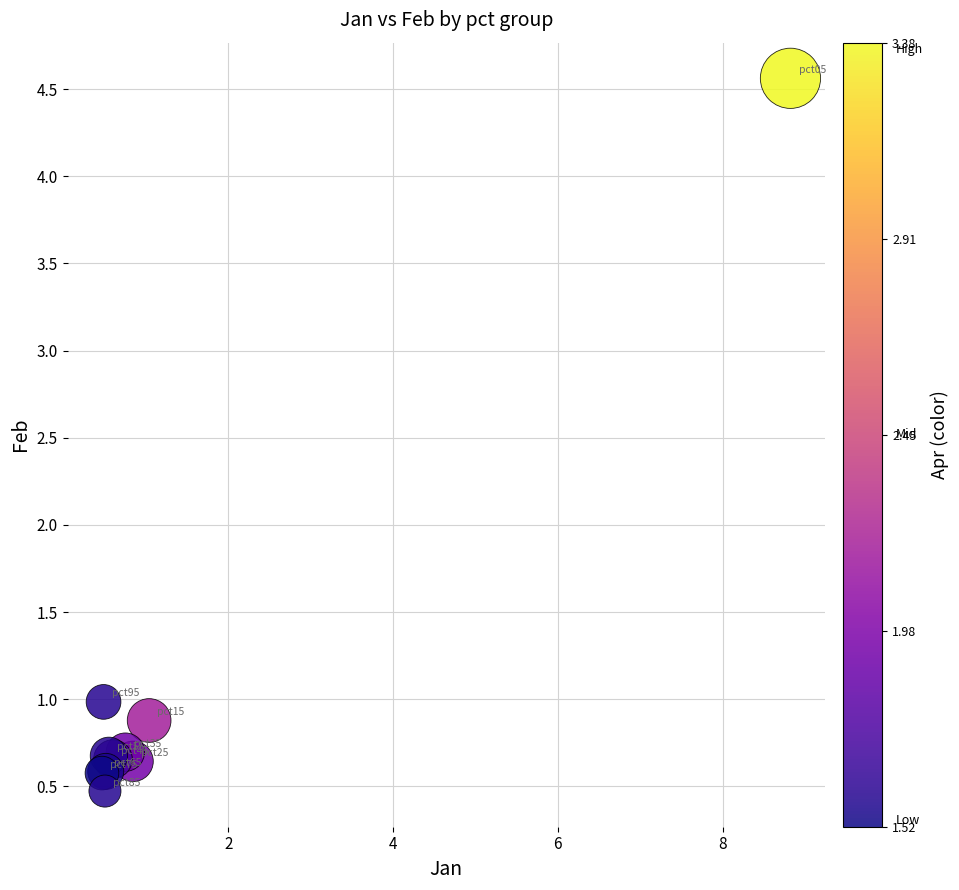

What Y value in the scatter plot is closest to 2?

1.0